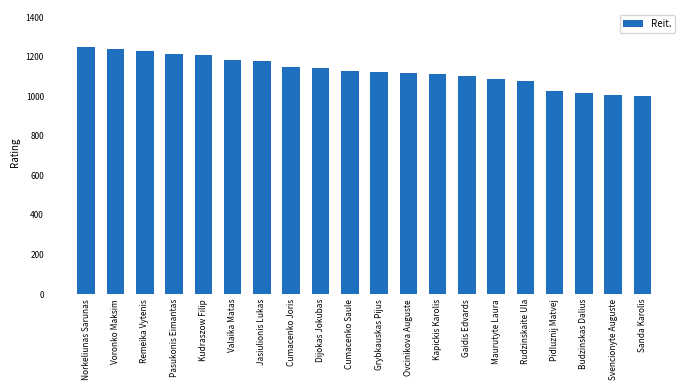

Is it true that the value at Jasiulionis Lukas is 360?

False